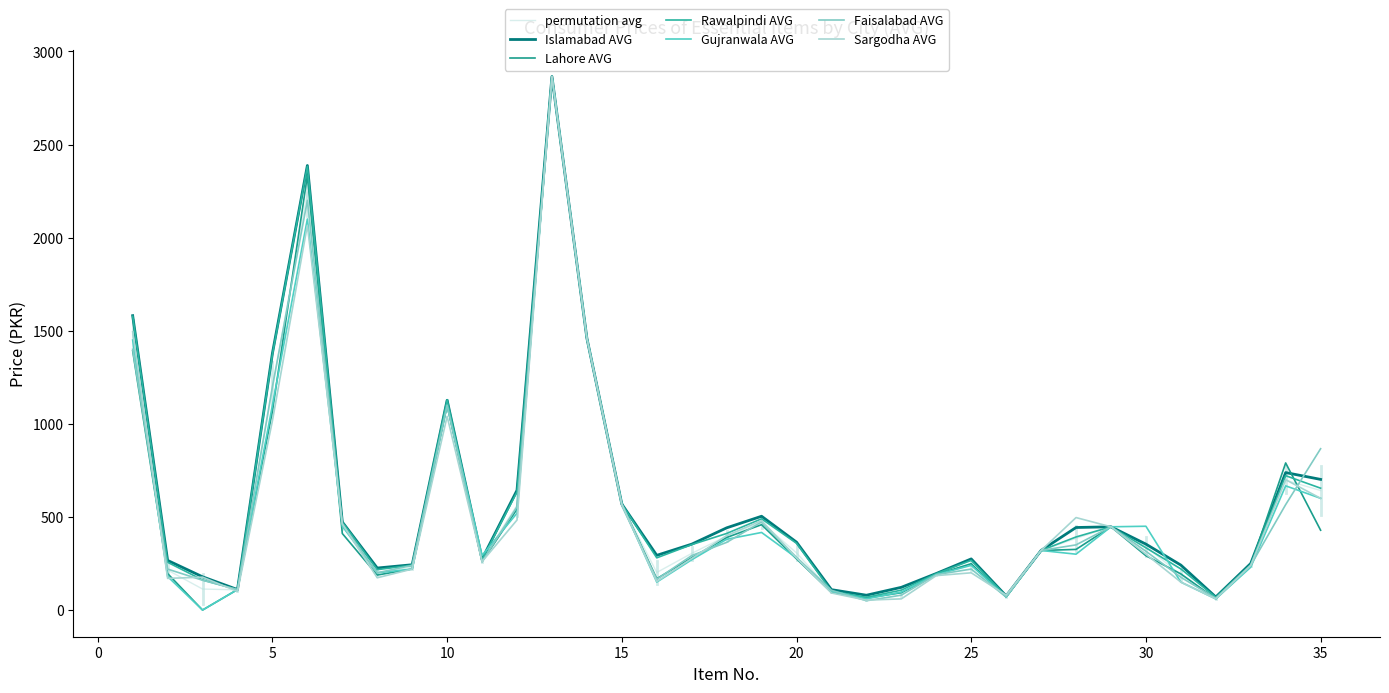

How many lines are shown in the chart?

7